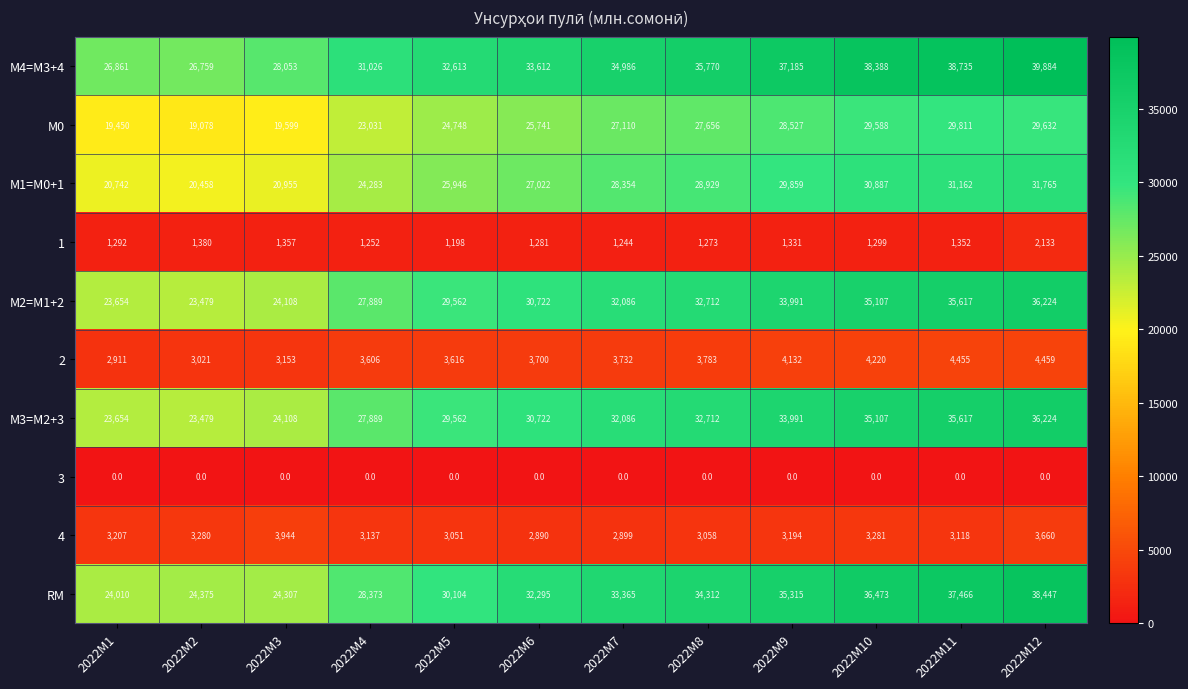

What is the difference between the highest and lowest values at 2022M4?

31026